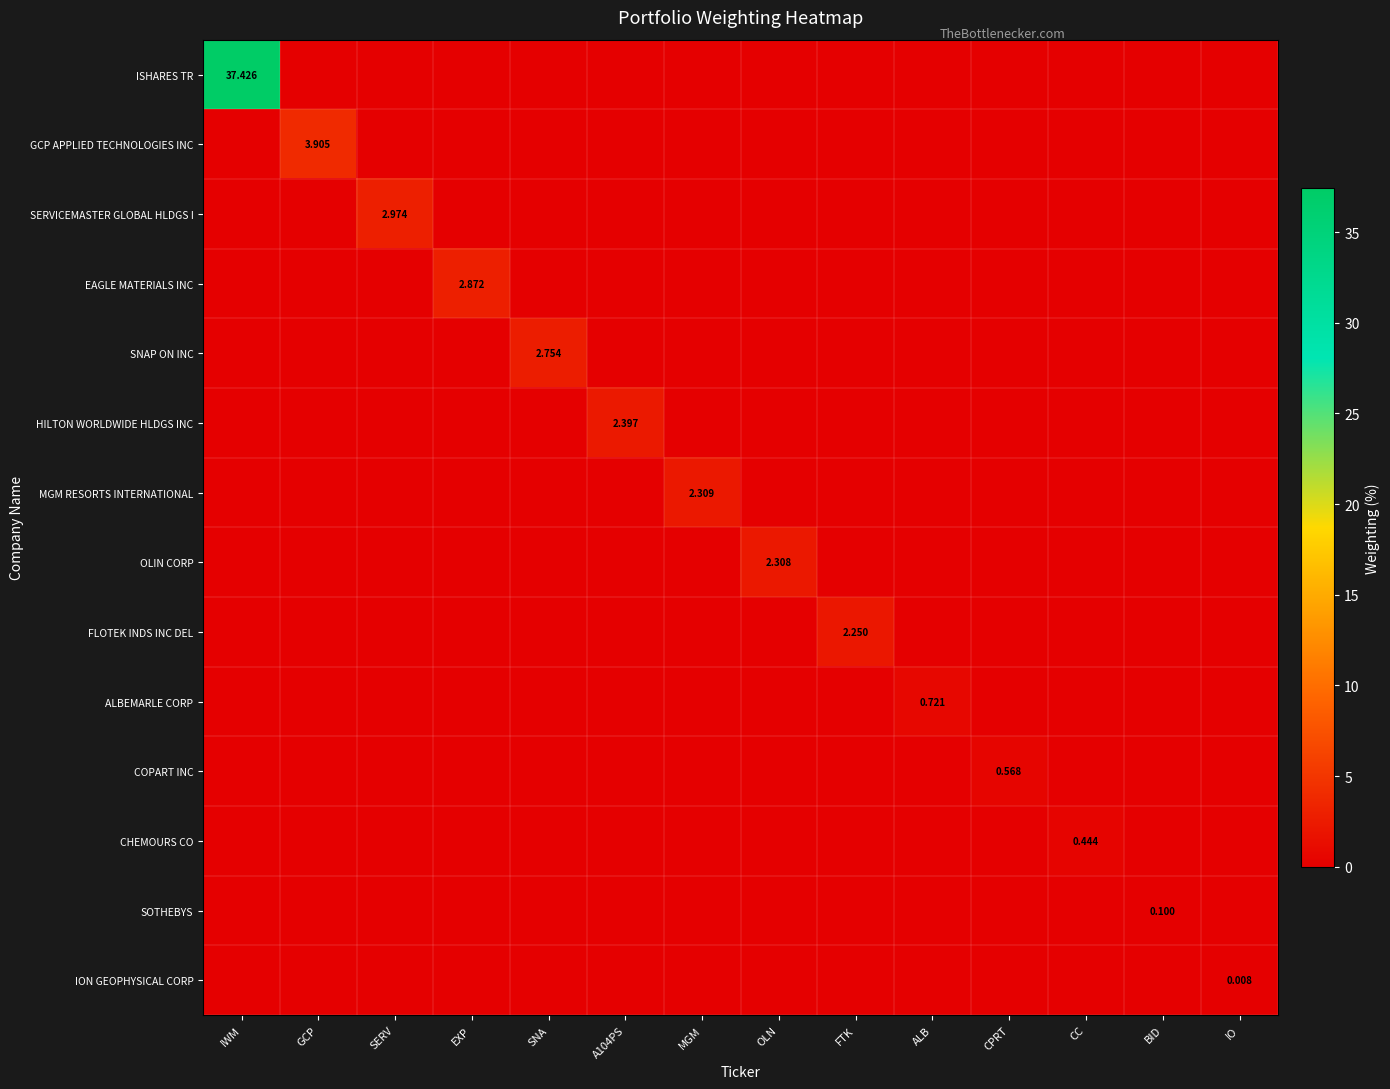

The ION GEOPHYSICAL CORP series shows -0.0 at CC. True or false?

False